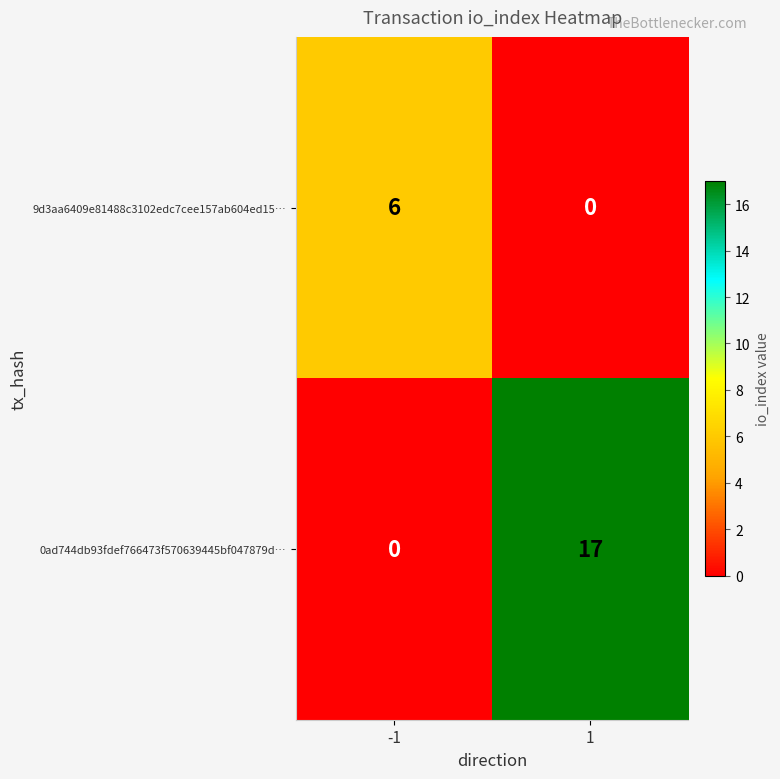

Between -1 and 1, which series saw the biggest shift?

0ad744db93fdef766473f570639445bf047879d…